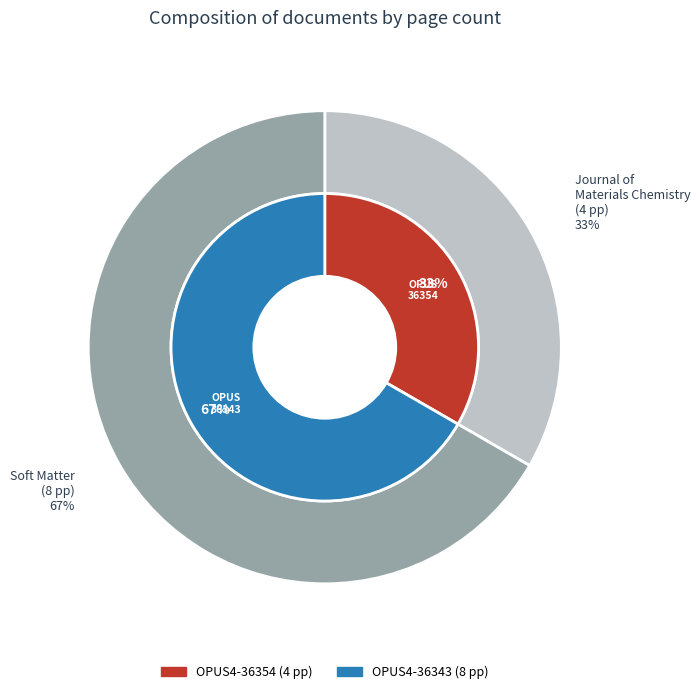

Approximately how many times larger is the value at OPUS4-36354 compared to OPUS4-36343?

0.5